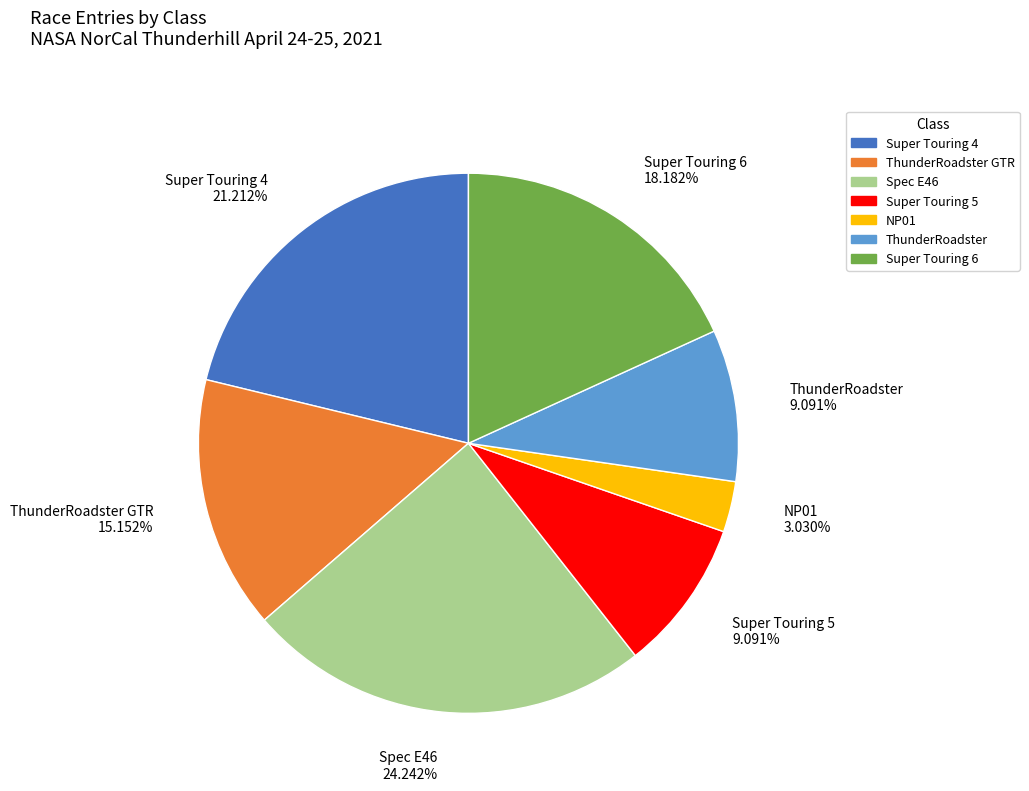

How many segments does this pie chart have?

7